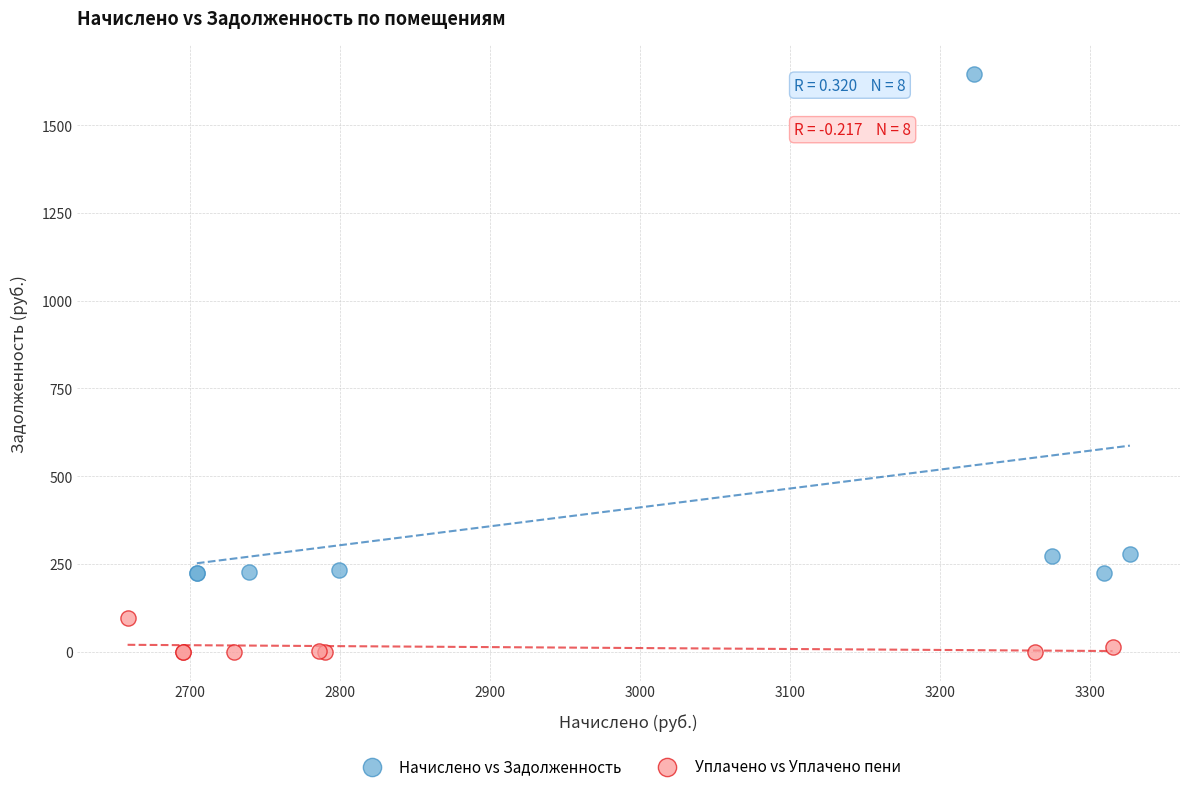

Which series reaches the minimum Y coordinate?

Уплачено vs Уплачено пени